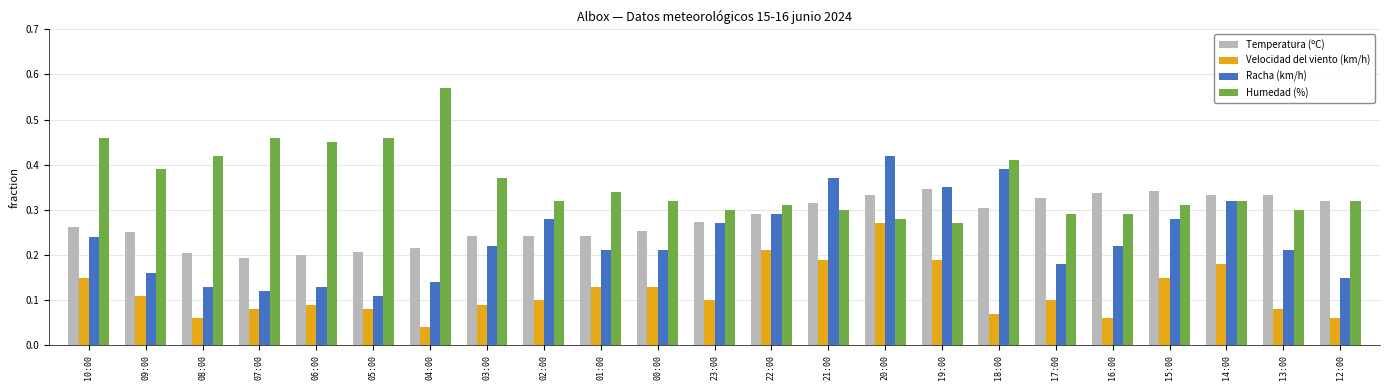

How many bars are there in each group?

4